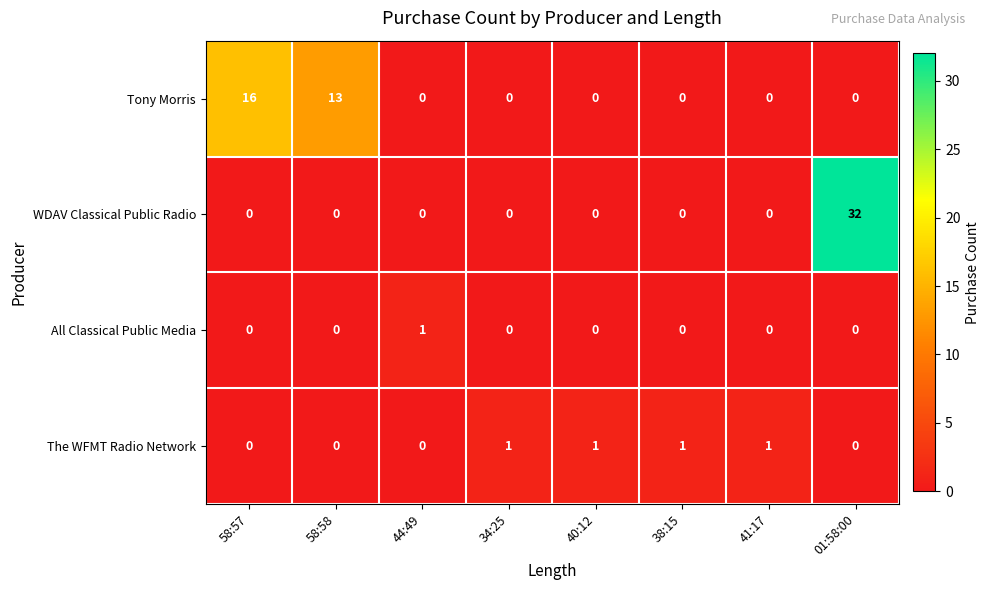

Which series has the widest spread of values?

WDAV Classical Public Radio